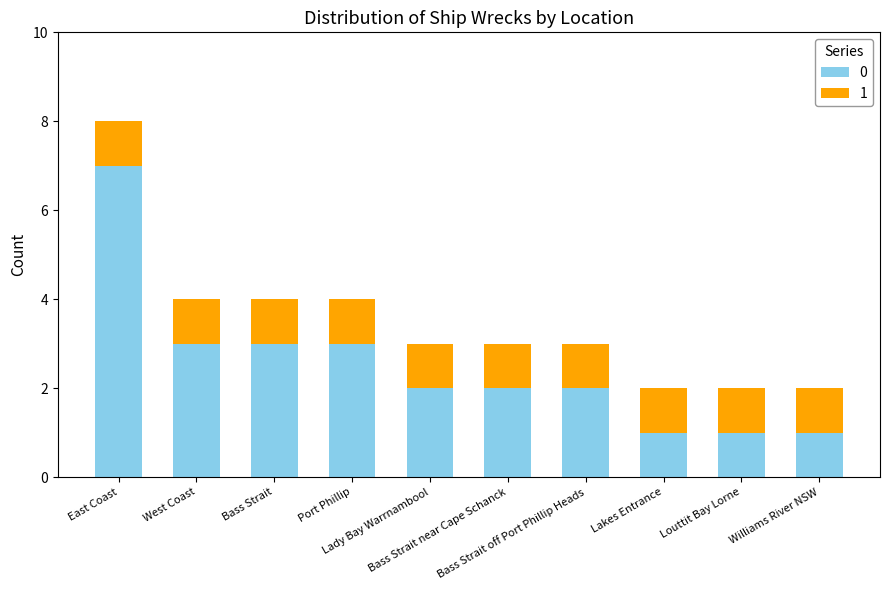

What is the difference between the maximum and minimum values in the 0 series?

6